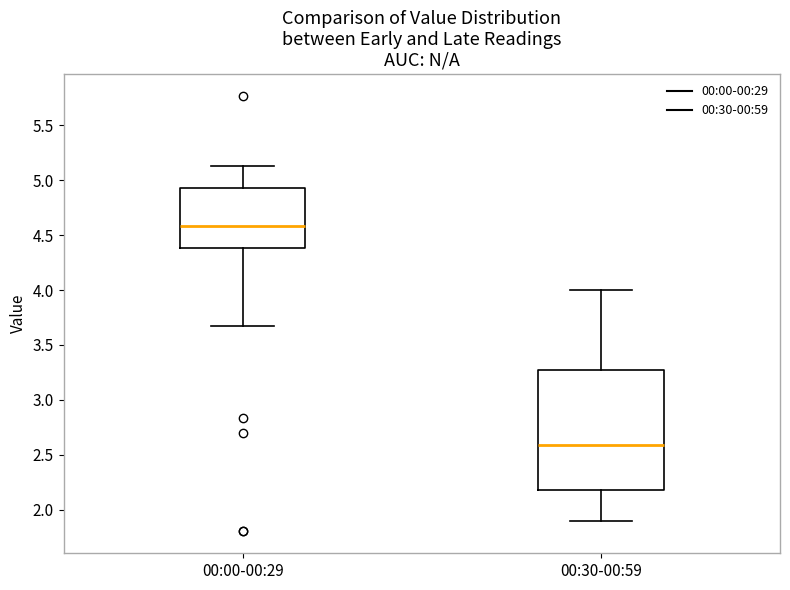

Where is the lower edge of the box for 00:00-00:29 on the y-axis? The values are not printed on the chart, so give them approximately, as read against the axis.

4.40